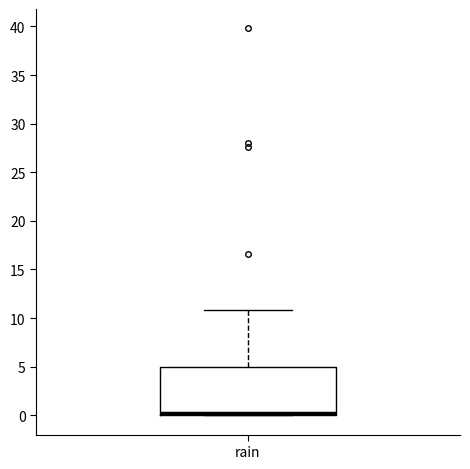

Read this box plot against the y-axis: the position of the median line, the range covered by the box, and the ends of both whiskers. The values are not printed on the chart, so give them approximately, as read against the axis.

median 0 (just above the box's lower edge), box 0 to 5, whiskers 0 to 11